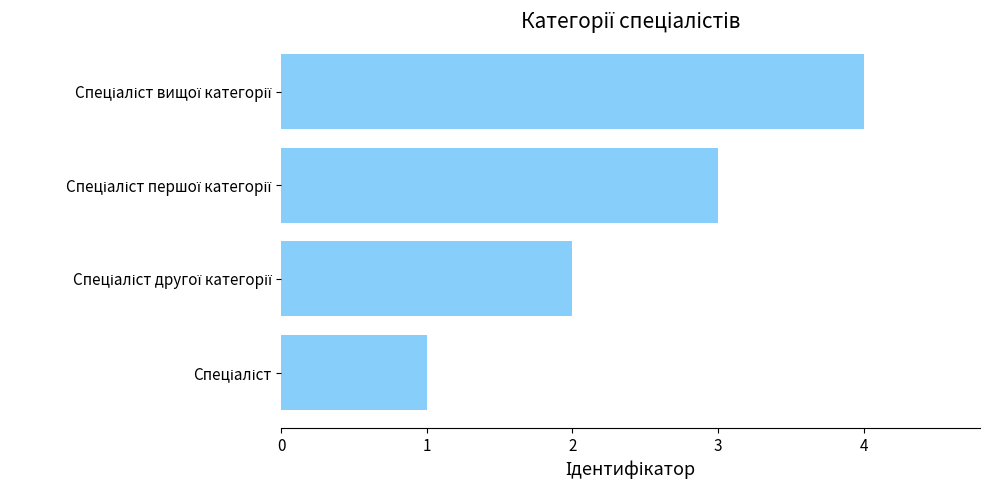

Are the bars horizontal?

Yes